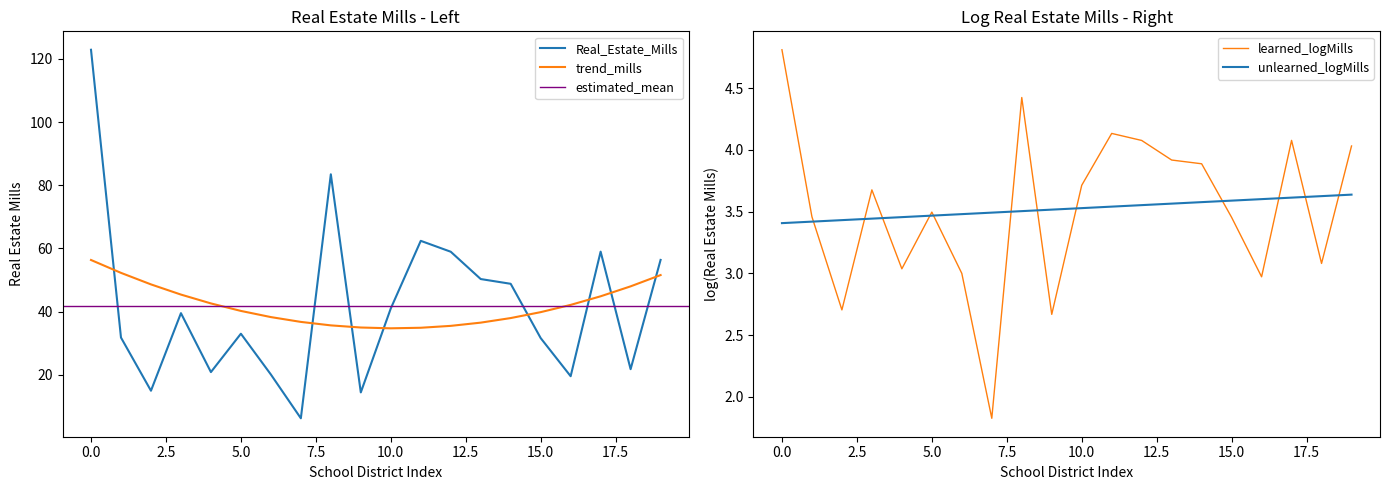

What is the value of the 3rd point from the left?

14.9